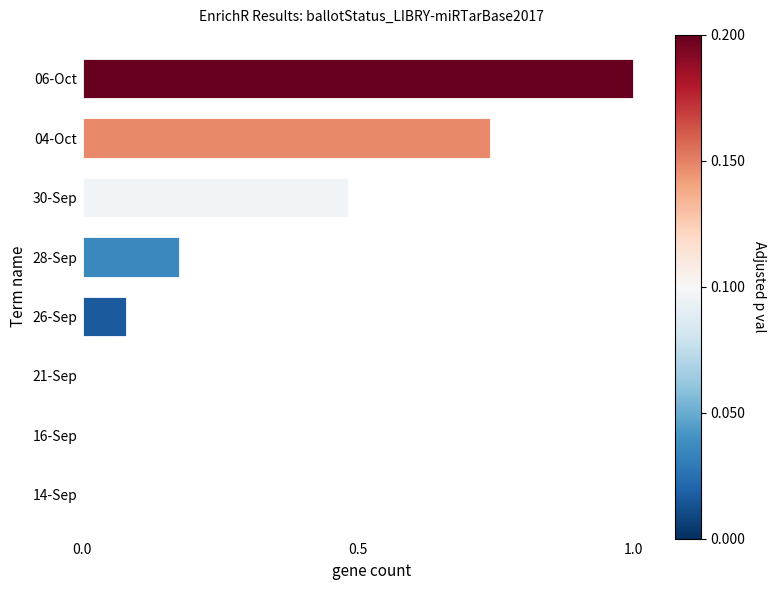

Between 26-Sep and 16-Sep, which is larger?

26-Sep